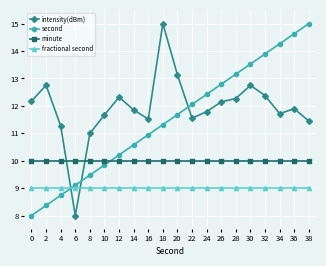

What are all the series names shown in the legend?

intensity(dBm), second, minute, fractional second